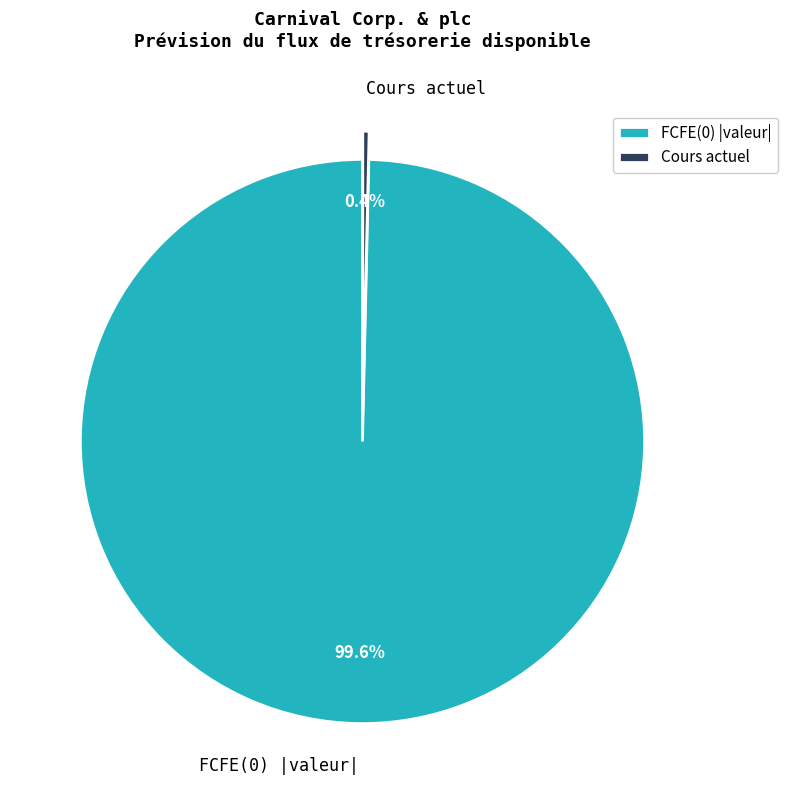

How many segments does this pie chart have?

2